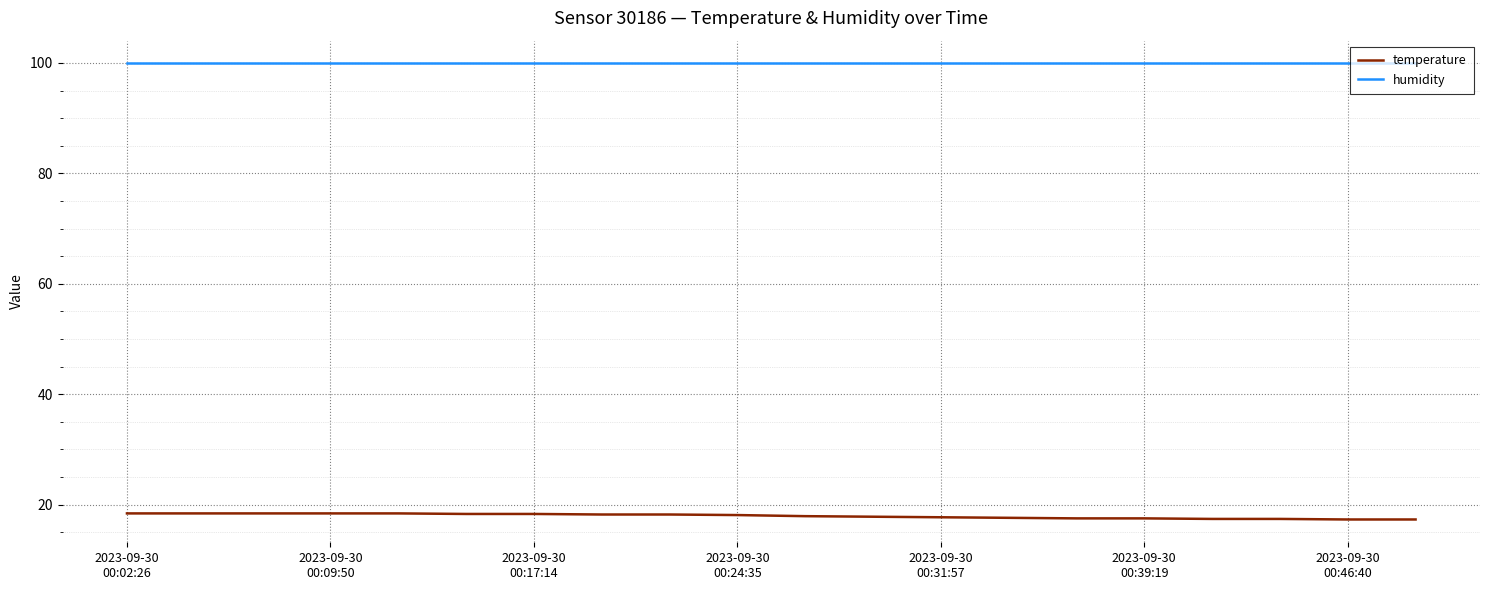

Which series has the largest total across all categories?

humidity